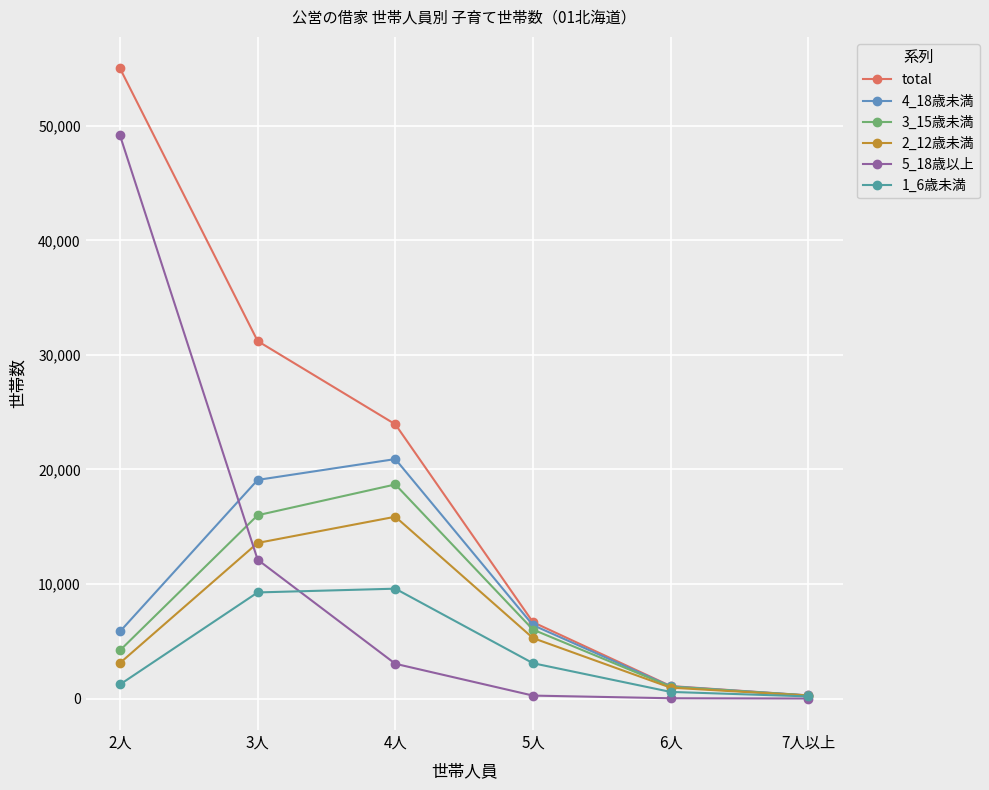

Where is 2_12歳未満 nearest to the value 8064?

5人